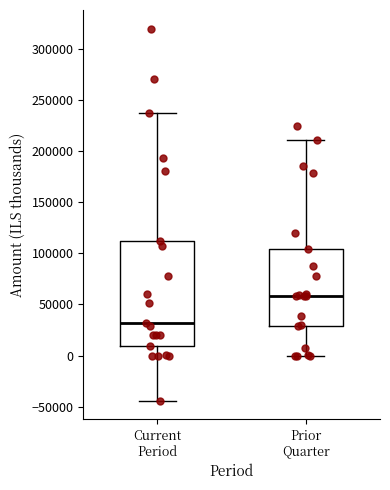

Reading left to right, transcribe this box plot: for each box, give where its median line is, the range the box spans, and where its two whiskers end, as read against the y-axis. The values are not printed on the chart, so give them approximately, as read against the axis.

Current Period: median 30000, box 10000 to 110000, whiskers -45000 to 235000
Prior Quarter: median 60000, box 30000 to 105000, whiskers 0 to 210000